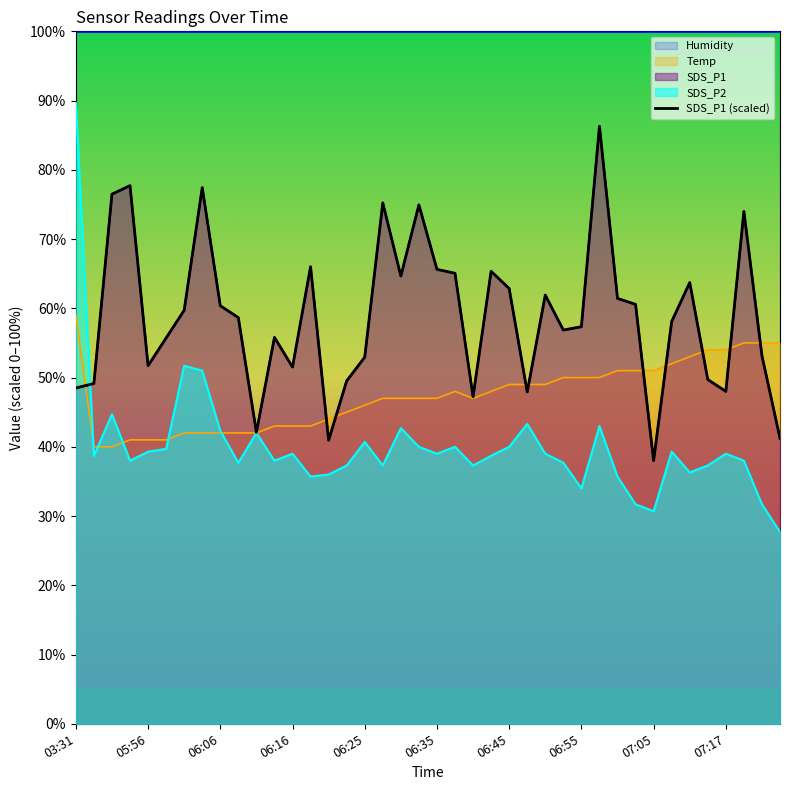

What is the maximum value shown in the chart?

86.3